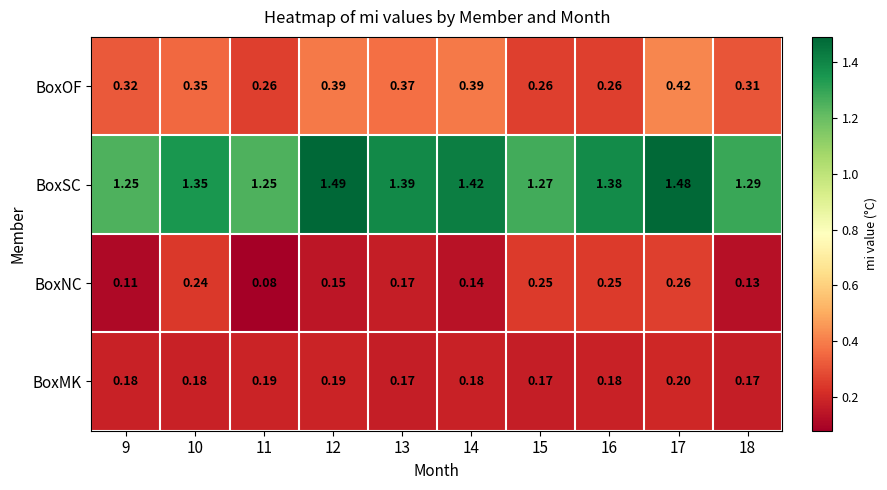

At how many categories does at least one series exceed 0?

10